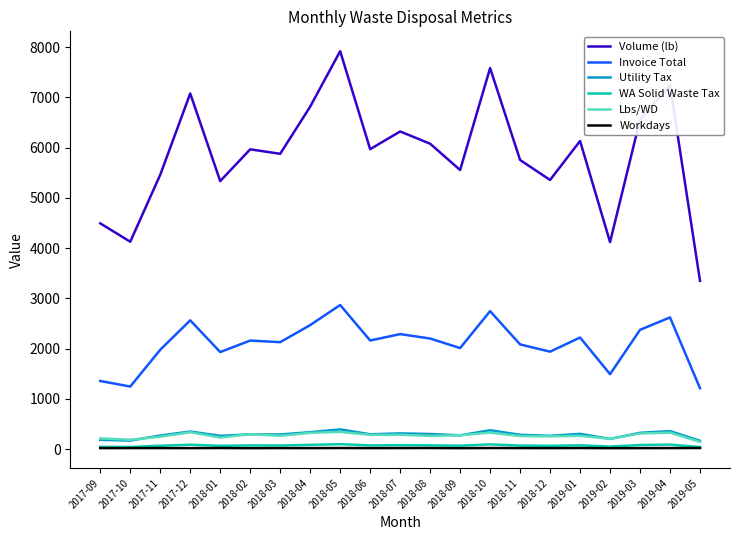

Where does the WA Solid Waste Tax series first go above 75?

2017-12